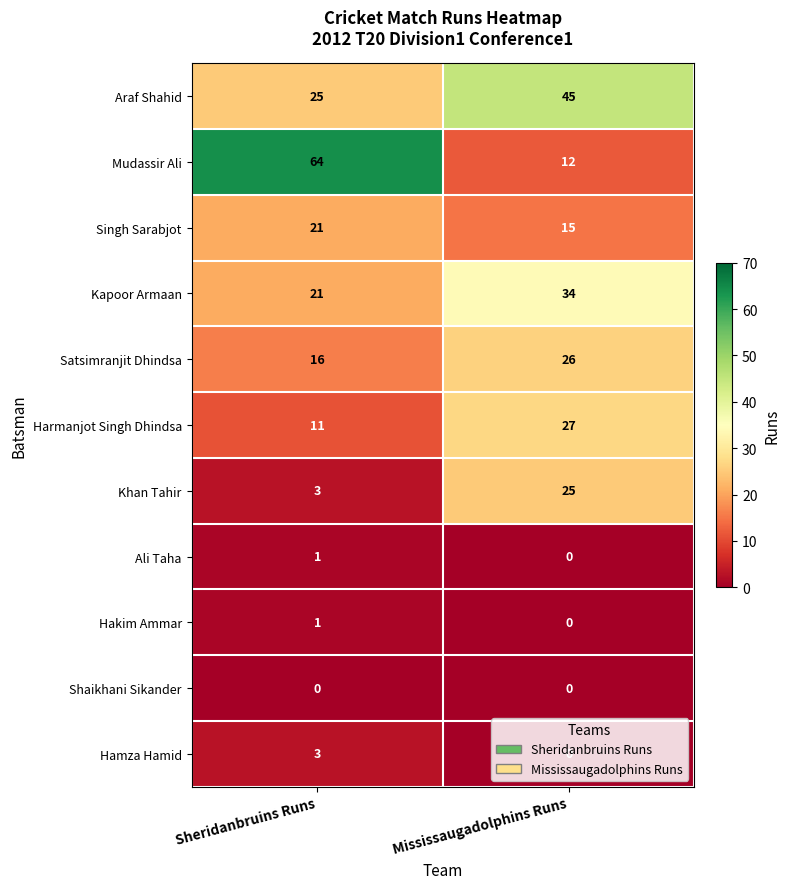

Which series has the largest total across all categories?

Mudassir Ali